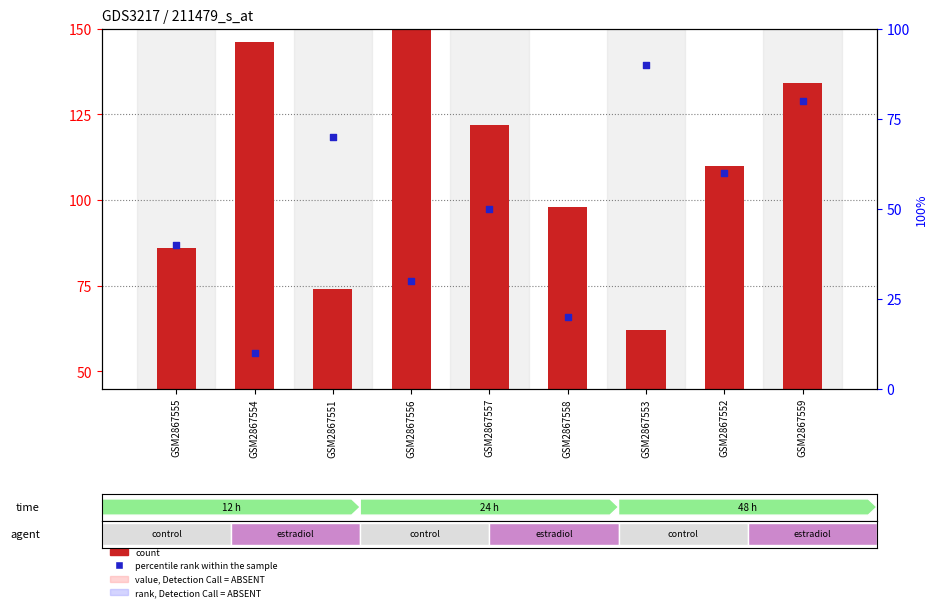

What are all the series names shown in the legend?

count, percentile rank within the sample